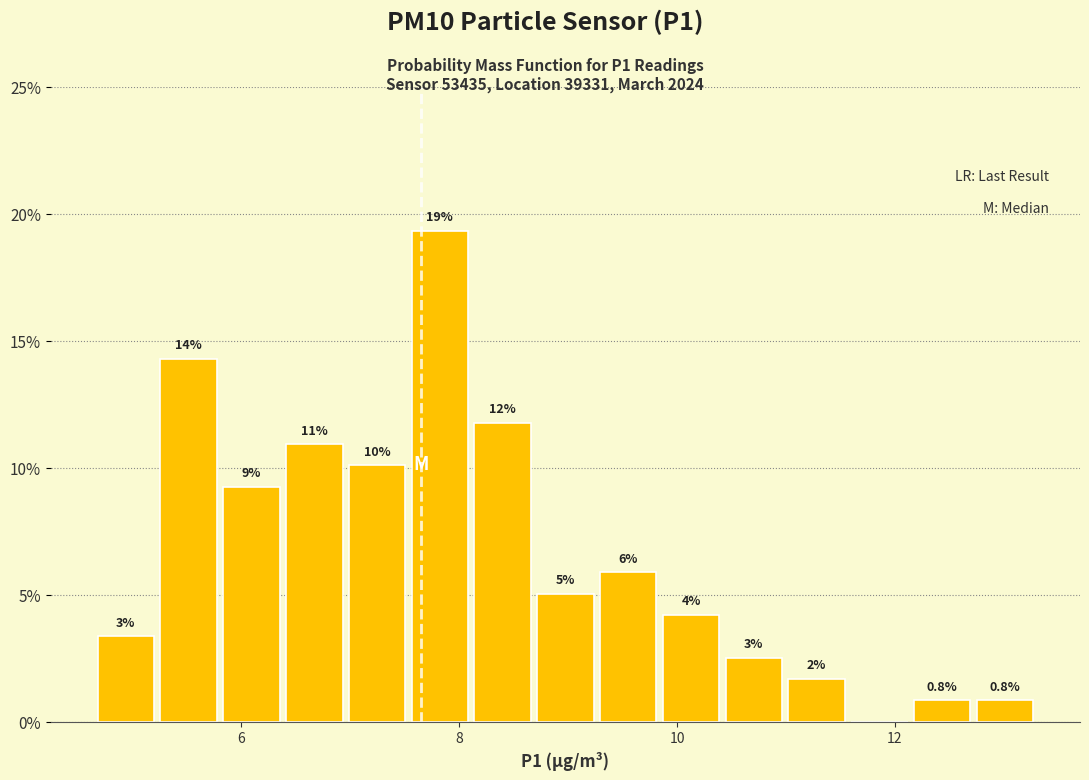

Around what value on the x-axis is the tallest bar? Give the approximate position of its centre, as read against the axis.

7.8